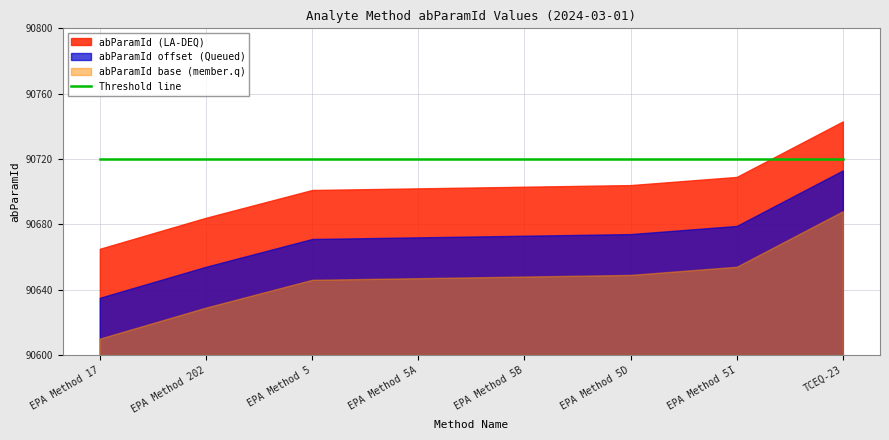

How many data points are less than 90703?

4